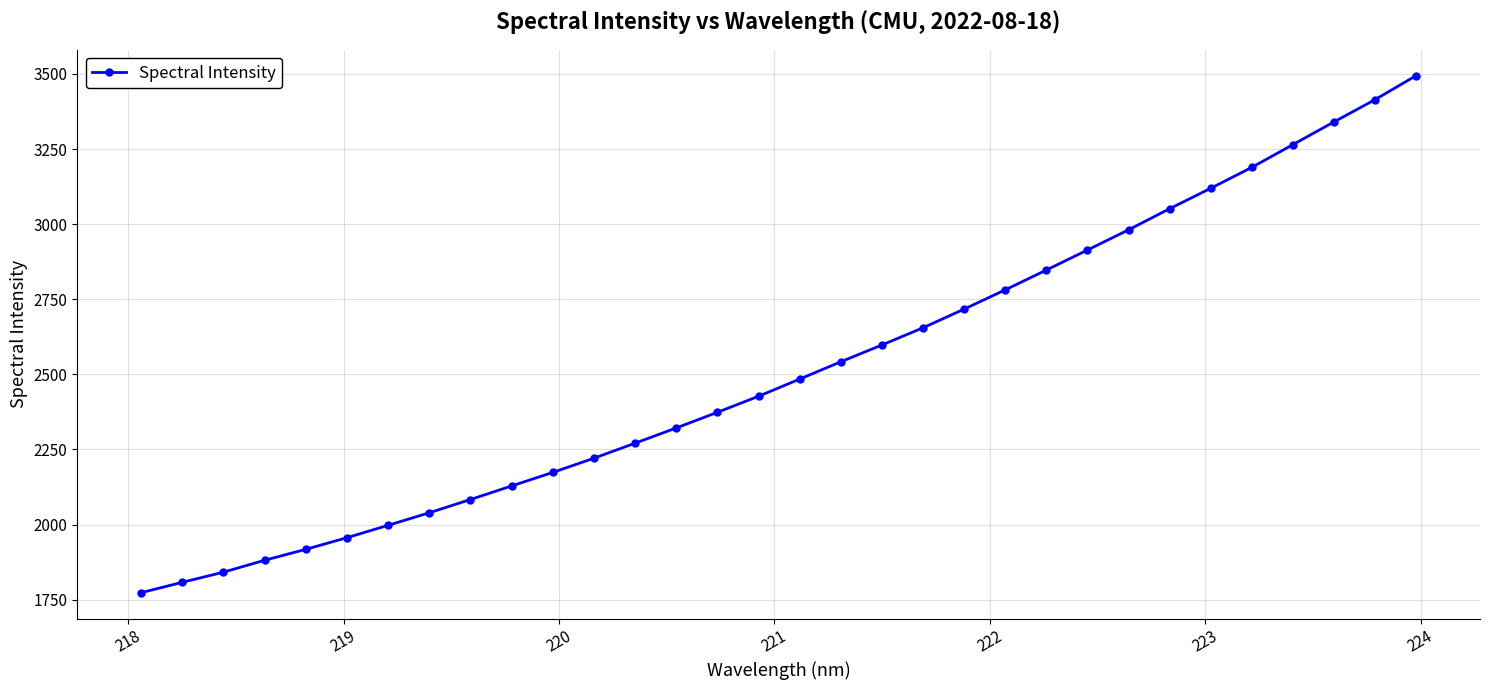

What is the value of the 18th point from the left?

2541.7